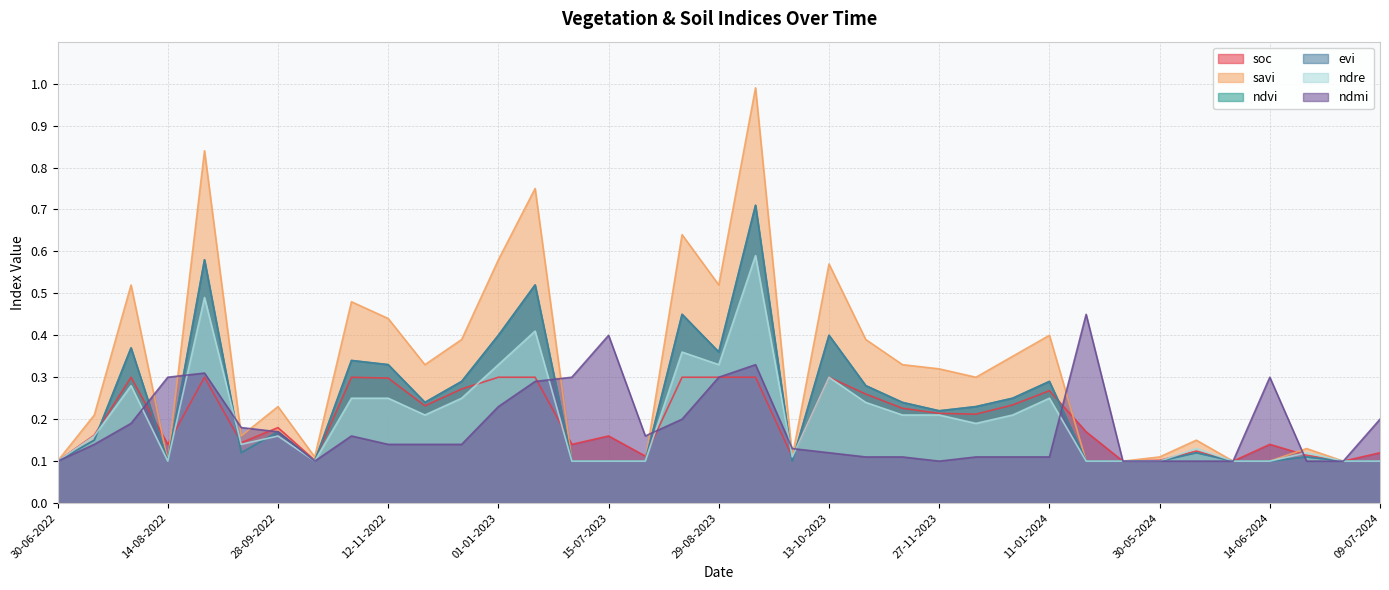

What is the label of the 6th point from the left?

13-09-2022